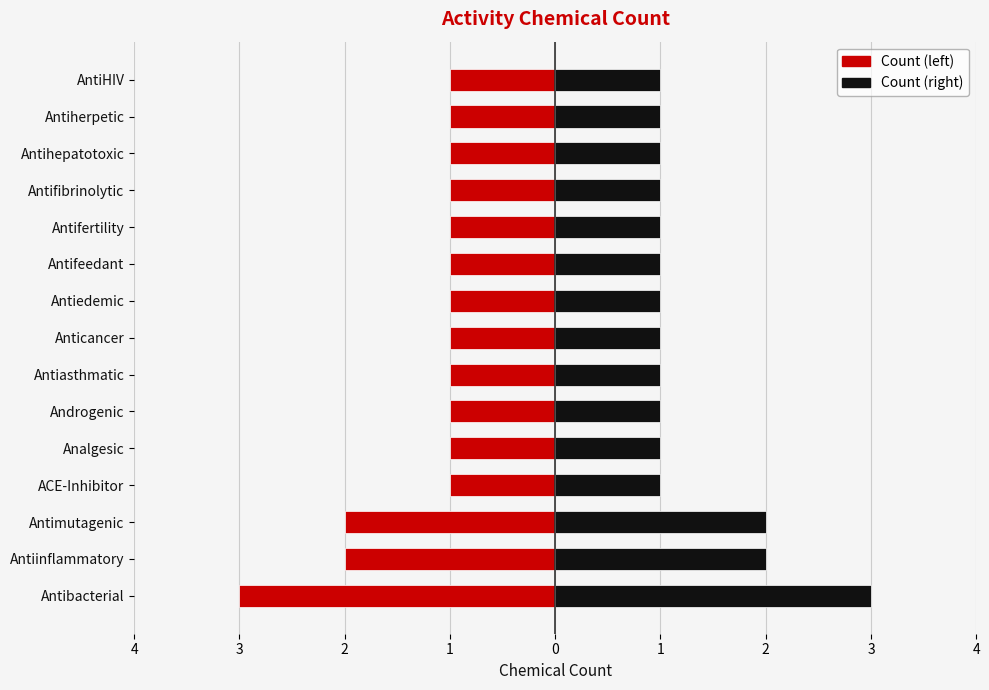

Which series has the largest range (max minus min)?

Count (left)